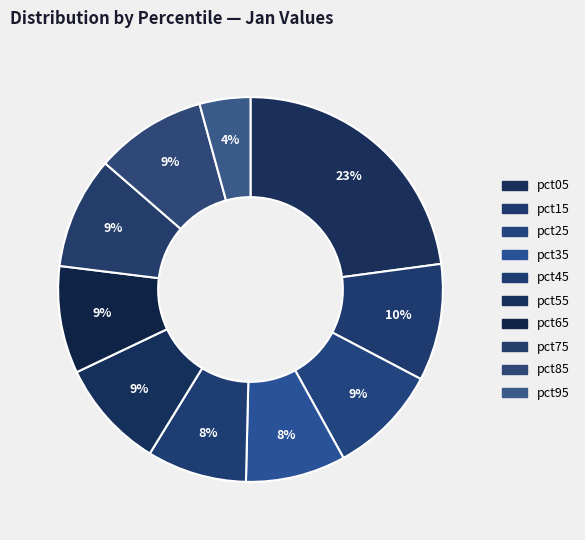

What percentage do pct75 and pct85 together represent?

18.8%